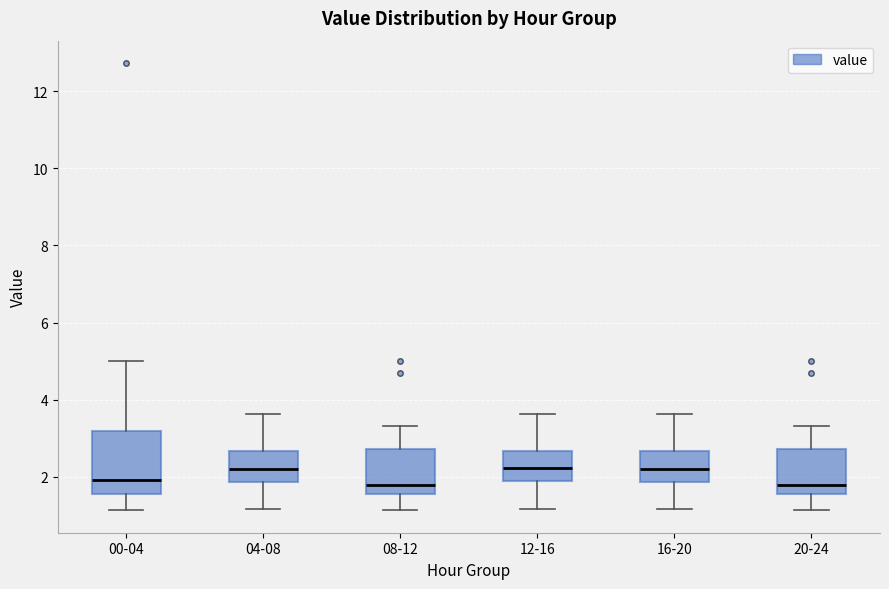

Where does the lower whisker of the box for 12-16 end on the y-axis? The values are not printed on the chart, so give them approximately, as read against the axis.

1.2